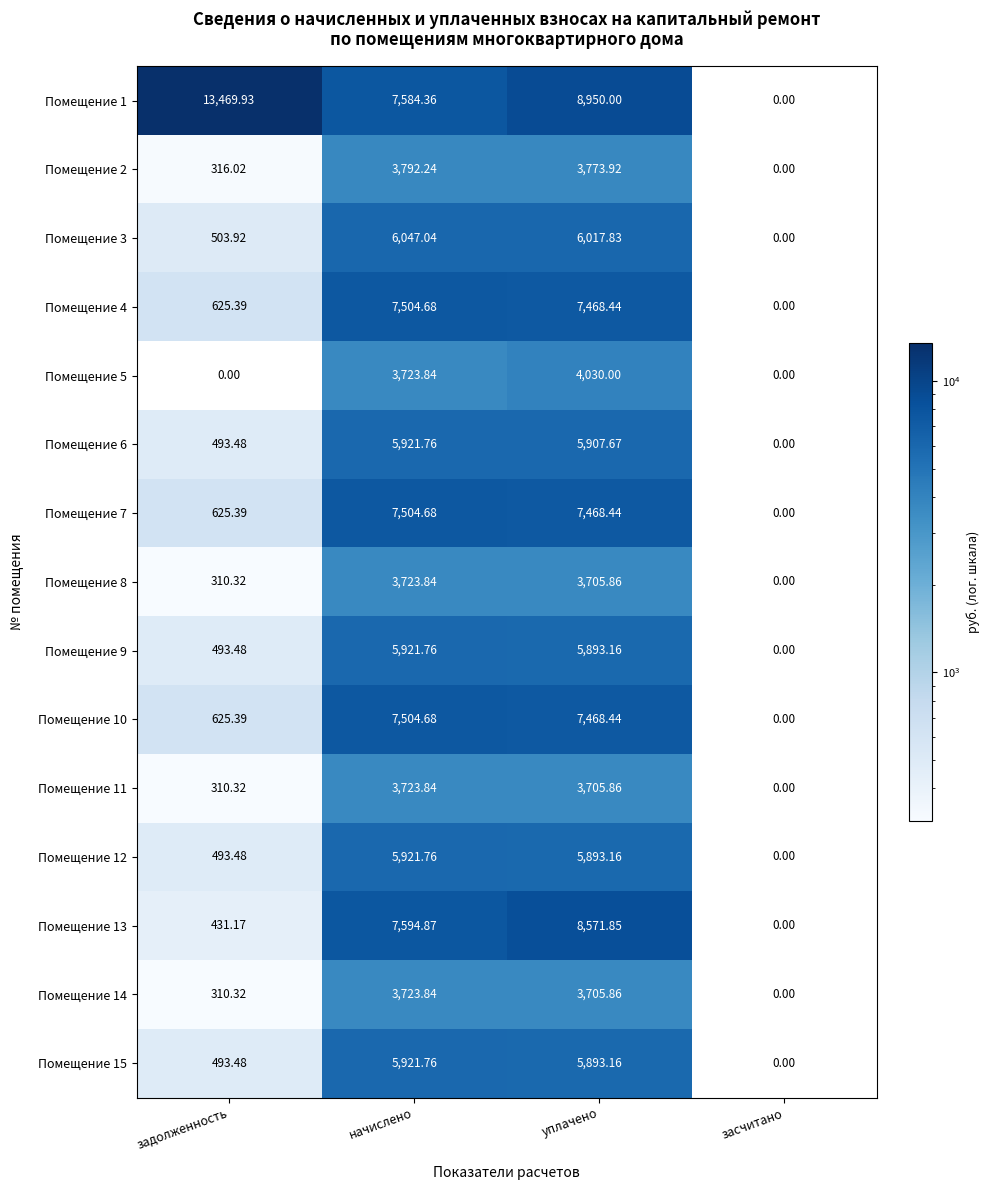

Which series changed the most between задолженность and засчитано?

Помещение 1